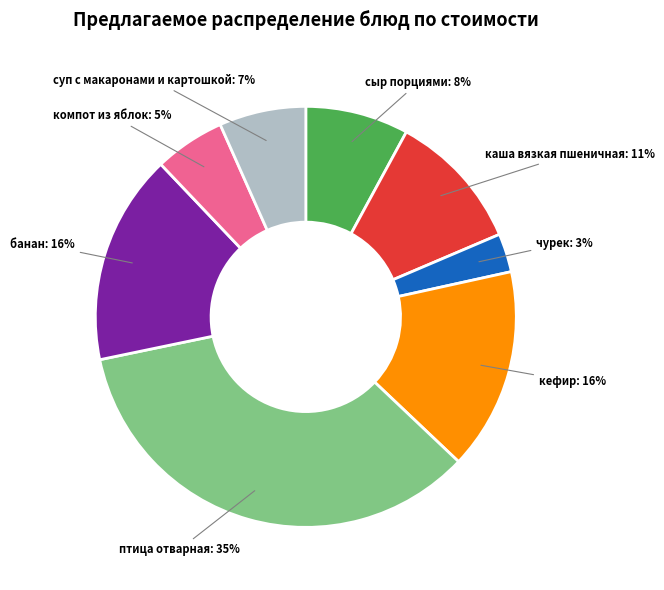

To the nearest percent, what is the combined percentage of сыр порциями and птица отварная?

43%